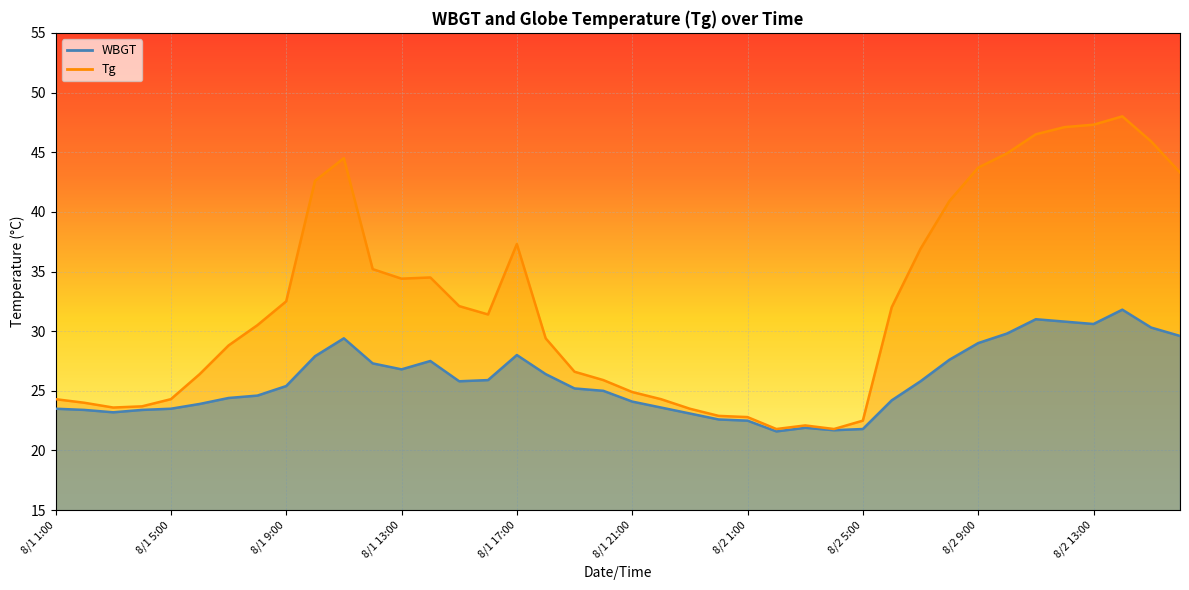

Rank the series at 8/1 7:00 from highest to lowest value.

Tg, WBGT